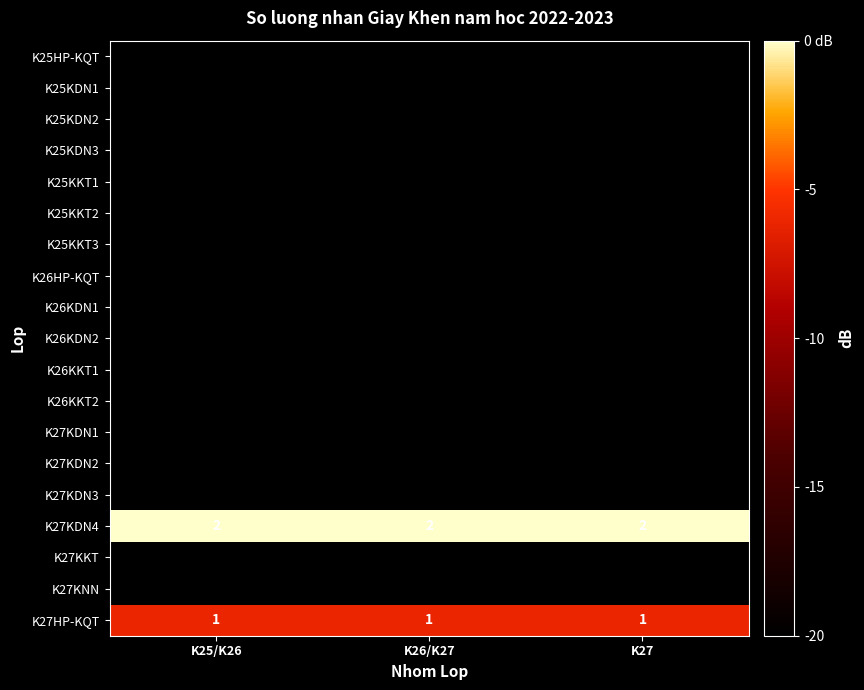

The value of K27HP-KQT at K27 is 1. True or false?

True